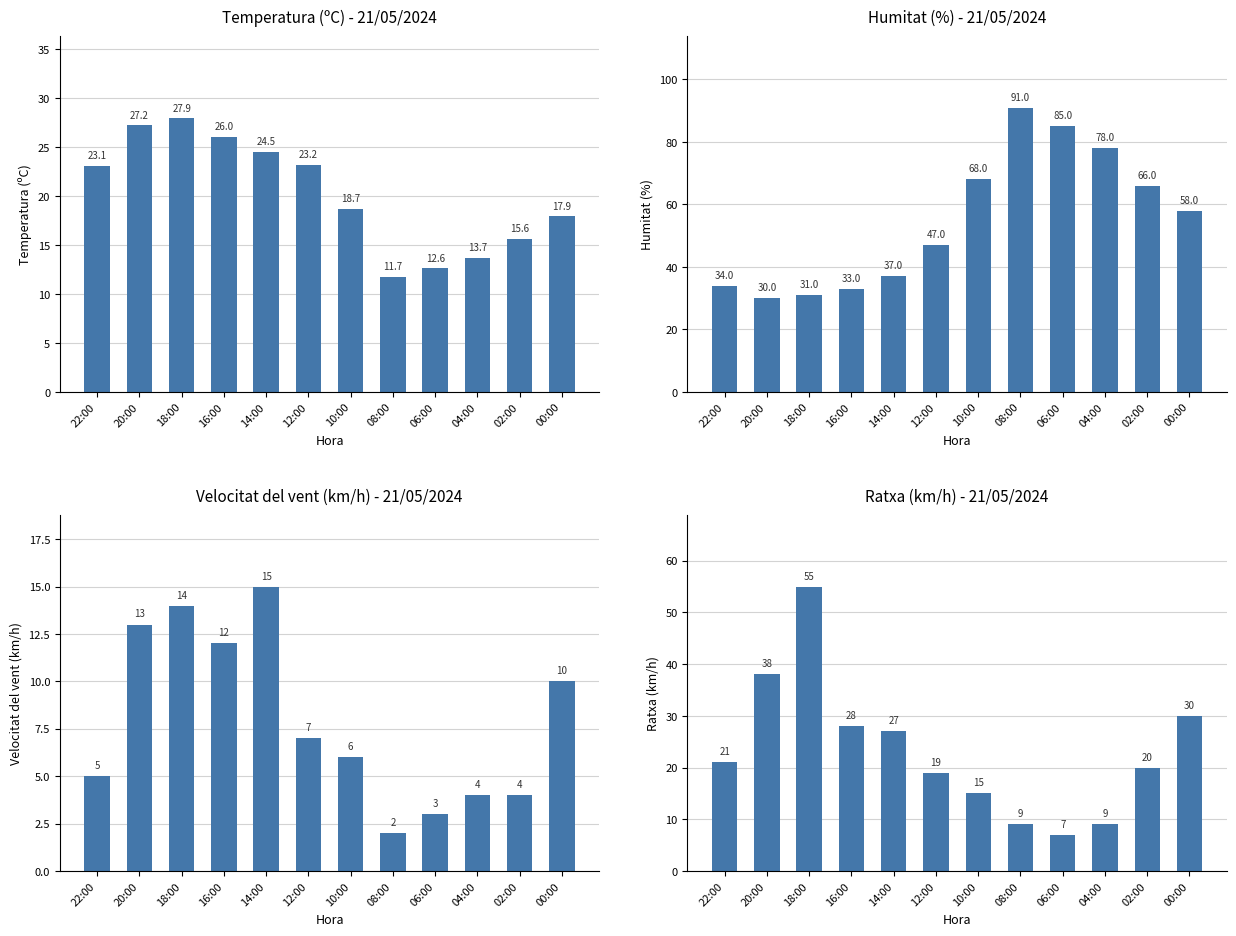

At how many categories does at least one series exceed 85?

1